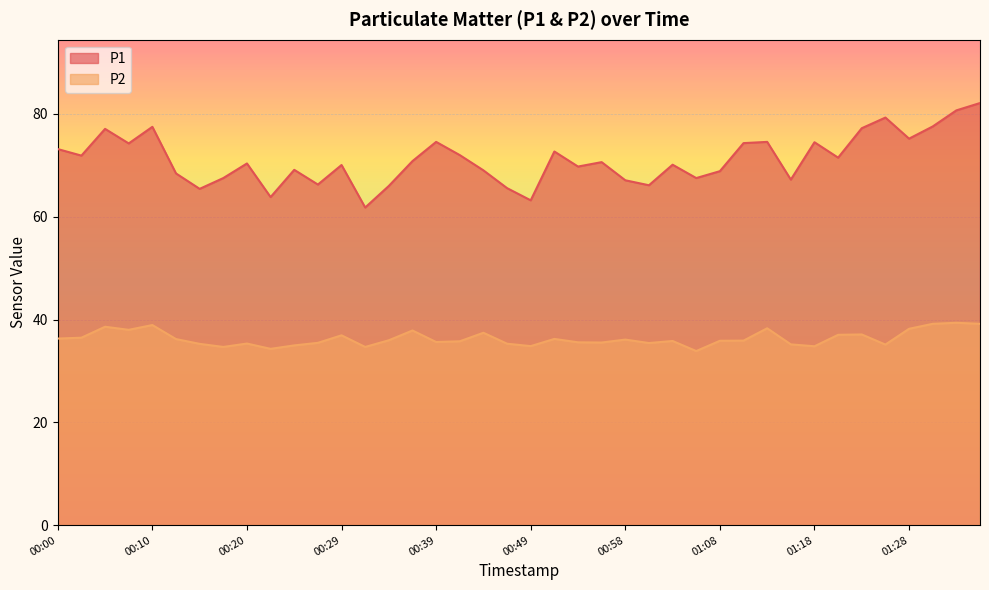

How many series are shown in this chart?

2